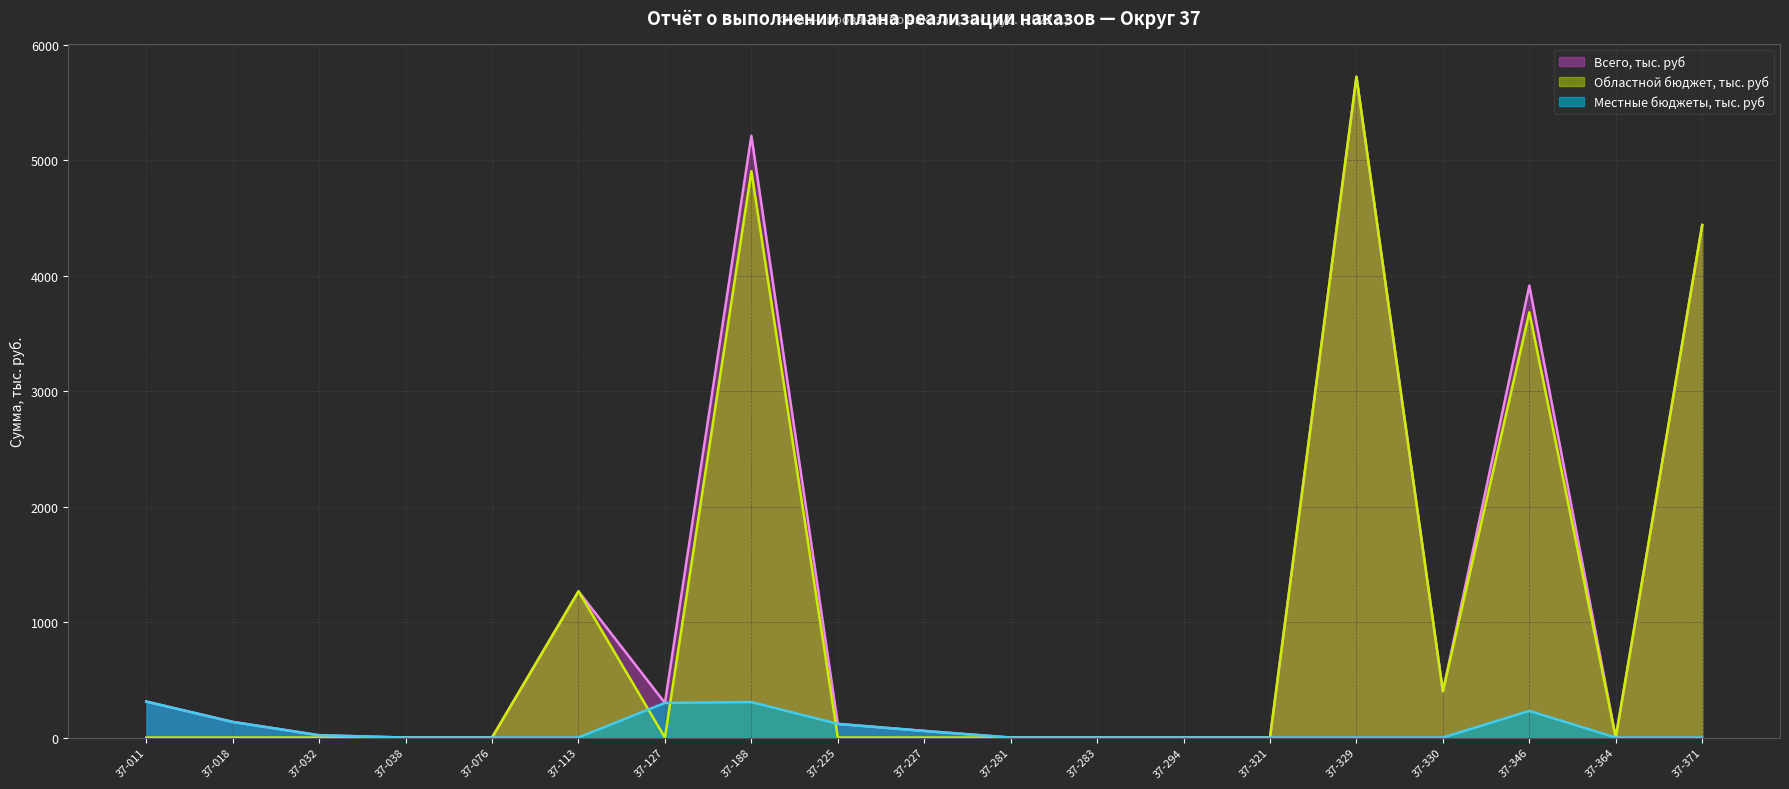

Where is Местные бюджеты, тыс. руб nearest to the value 155?

37-018